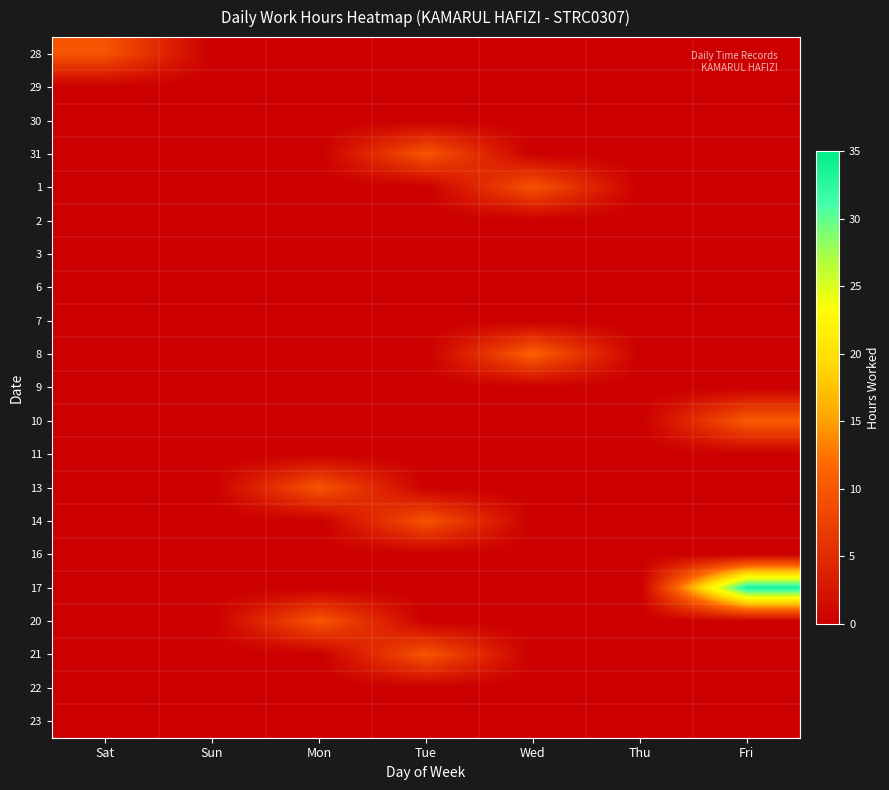

Reading left to right, extract all data points from this chart.

28: Sat=9.6	Sun=0.0	Mon=0.0	Tue=0.0	Wed=0.0	Thu=0.0	Fri=0.0
29: Sat=0.0	Sun=0.0	Mon=0.0	Tue=0.0	Wed=0.0	Thu=0.0	Fri=0.0
30: Sat=0.0	Sun=0.0	Mon=0.0	Tue=0.0	Wed=0.0	Thu=0.0	Fri=0.0
31: Sat=0.0	Sun=0.0	Mon=0.0	Tue=9.8	Wed=0.0	Thu=0.0	Fri=0.0
1: Sat=0.0	Sun=0.0	Mon=0.0	Tue=0.0	Wed=9.6	Thu=0.0	Fri=0.0
2: Sat=0.0	Sun=0.0	Mon=0.0	Tue=0.0	Wed=0.0	Thu=0.0	Fri=0.0
3: Sat=0.0	Sun=0.0	Mon=0.0	Tue=0.0	Wed=0.0	Thu=0.0	Fri=0.0
6: Sat=0.0	Sun=0.0	Mon=0.0	Tue=0.0	Wed=0.0	Thu=0.0	Fri=0.0
7: Sat=0.0	Sun=0.0	Mon=0.0	Tue=0.0	Wed=0.0	Thu=0.0	Fri=0.0
8: Sat=0.0	Sun=0.0	Mon=0.0	Tue=0.0	Wed=11.0	Thu=0.0	Fri=0.0
9: Sat=0.0	Sun=0.0	Mon=0.0	Tue=0.0	Wed=0.0	Thu=0.0	Fri=0.0
10: Sat=0.0	Sun=0.0	Mon=0.0	Tue=0.0	Wed=0.0	Thu=0.0	Fri=10.5
11: Sat=0.0	Sun=0.0	Mon=0.0	Tue=0.0	Wed=0.0	Thu=0.0	Fri=0.0
13: Sat=0.0	Sun=0.0	Mon=9.8	Tue=0.0	Wed=0.0	Thu=0.0	Fri=0.0
14: Sat=0.0	Sun=0.0	Mon=0.0	Tue=9.6	Wed=0.0	Thu=0.0	Fri=0.0
16: Sat=0.0	Sun=0.0	Mon=0.0	Tue=0.0	Wed=0.0	Thu=0.0	Fri=0.0
17: Sat=0.0	Sun=0.0	Mon=0.0	Tue=0.0	Wed=0.0	Thu=0.0	Fri=33.6
20: Sat=0.0	Sun=0.0	Mon=9.9	Tue=0.0	Wed=0.0	Thu=0.0	Fri=0.0
21: Sat=0.0	Sun=0.0	Mon=0.0	Tue=9.8	Wed=0.0	Thu=0.0	Fri=0.0
22: Sat=0.0	Sun=0.0	Mon=0.0	Tue=0.0	Wed=0.0	Thu=0.0	Fri=0.0
23: Sat=0.0	Sun=0.0	Mon=0.0	Tue=0.0	Wed=0.0	Thu=0.0	Fri=0.0